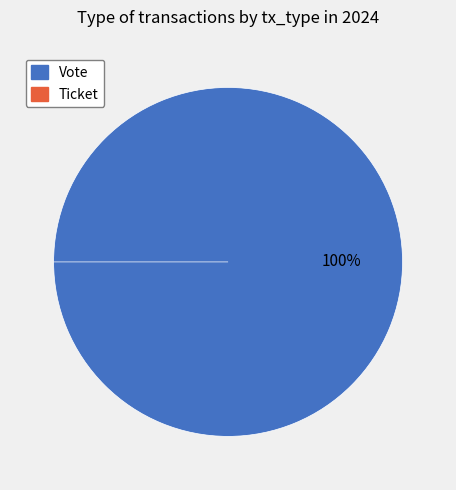

What is the smallest slice in the pie chart?

Ticket